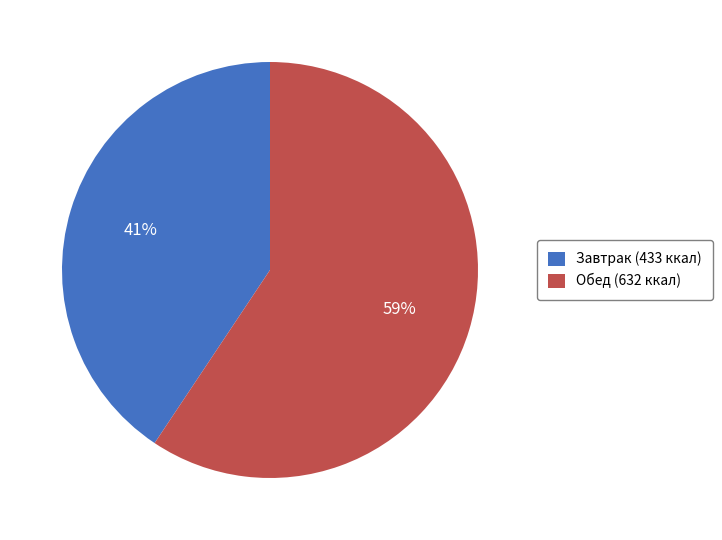

To the nearest percent, what is the average slice percentage?

50%